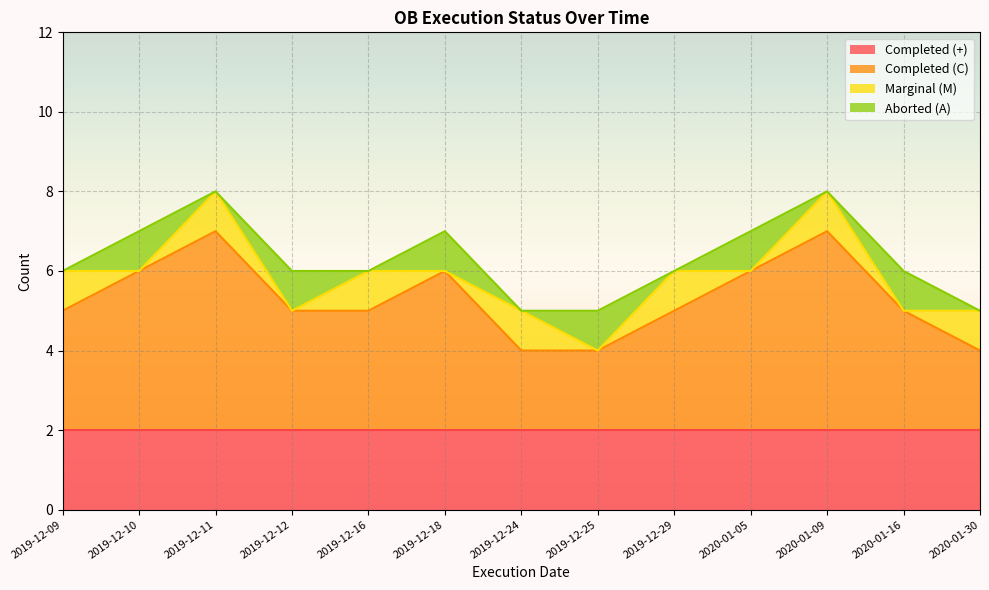

True or false: Completed (+) and Marginal (M) intersect in this chart.

False